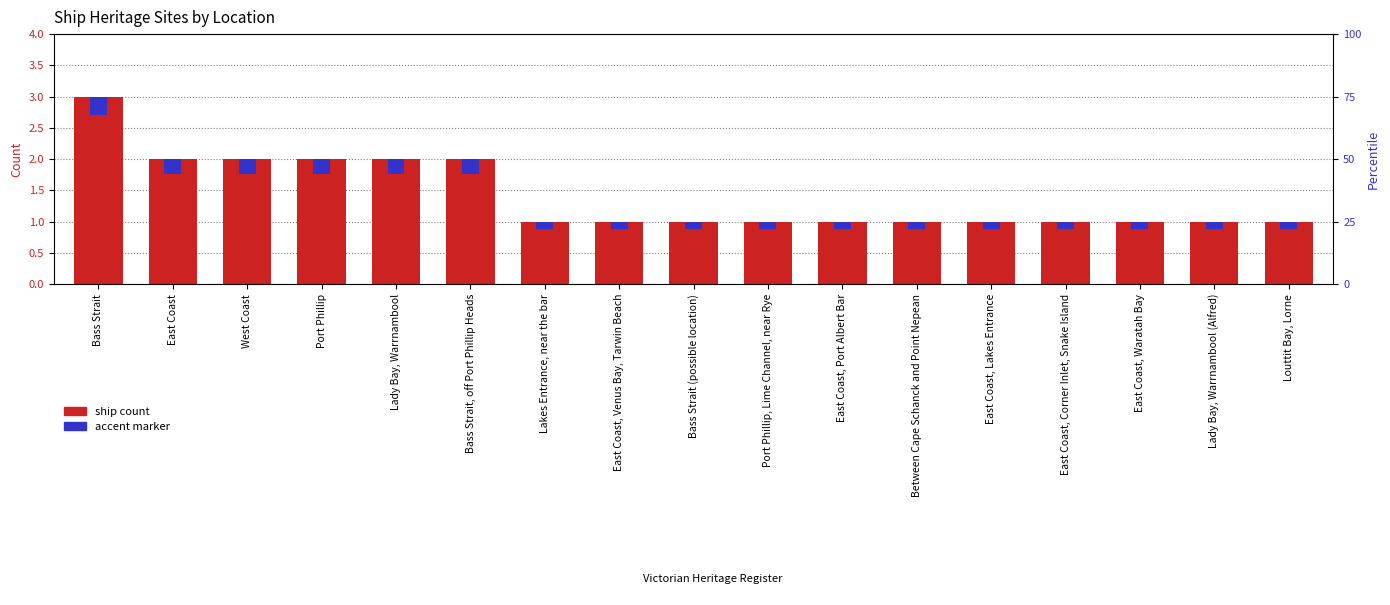

What is the average value of the ship count series?

1.4